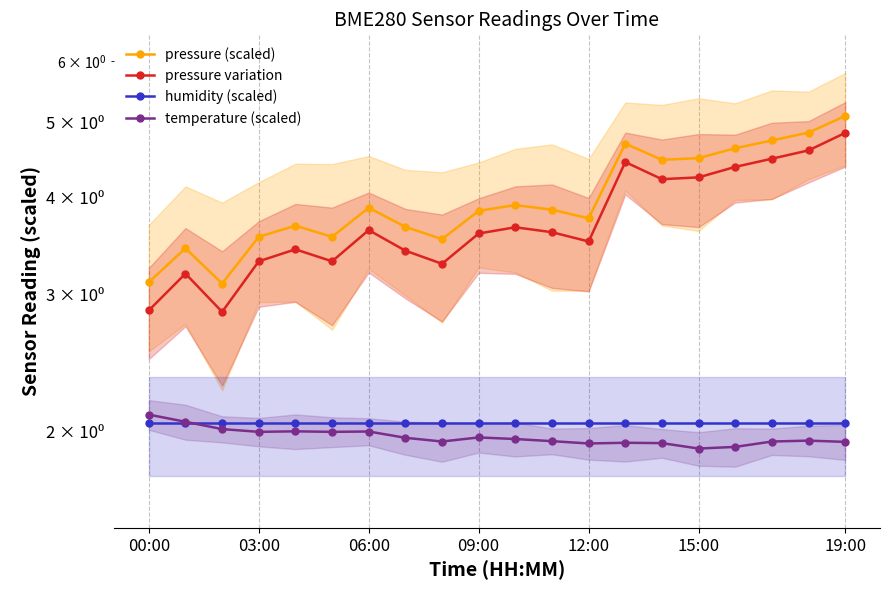

At which category is the sum across all series the highest?

19:00